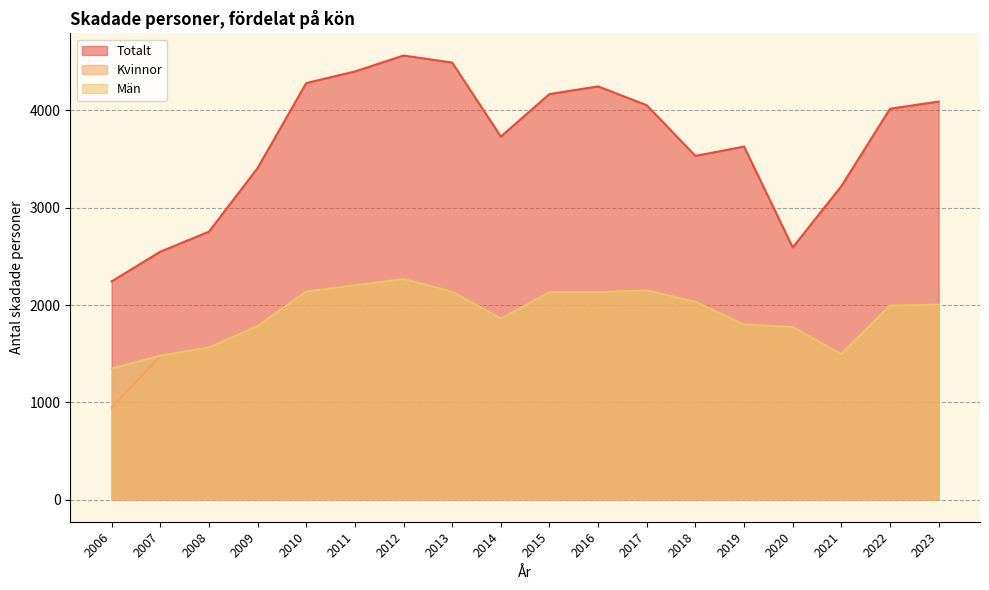

Where does the Män series first go above 2003?

2010